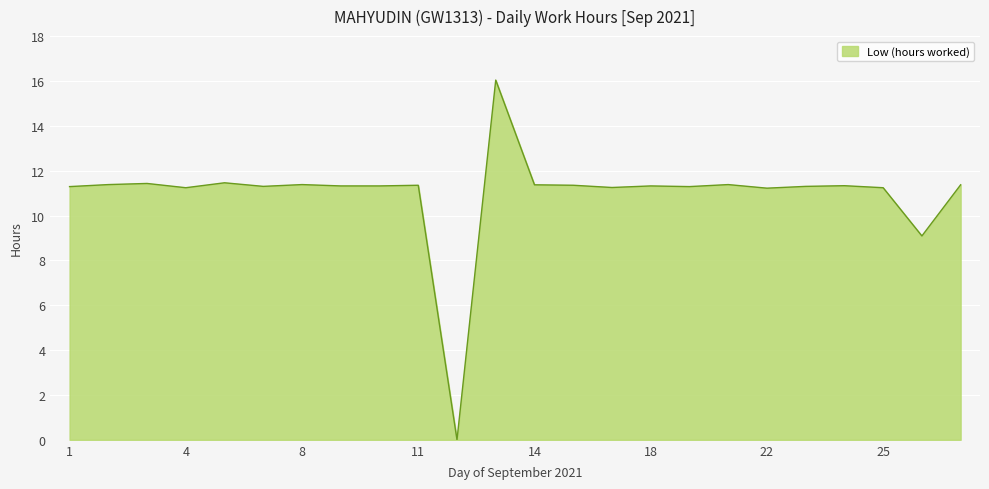

What is the greatest value displayed?

16.0